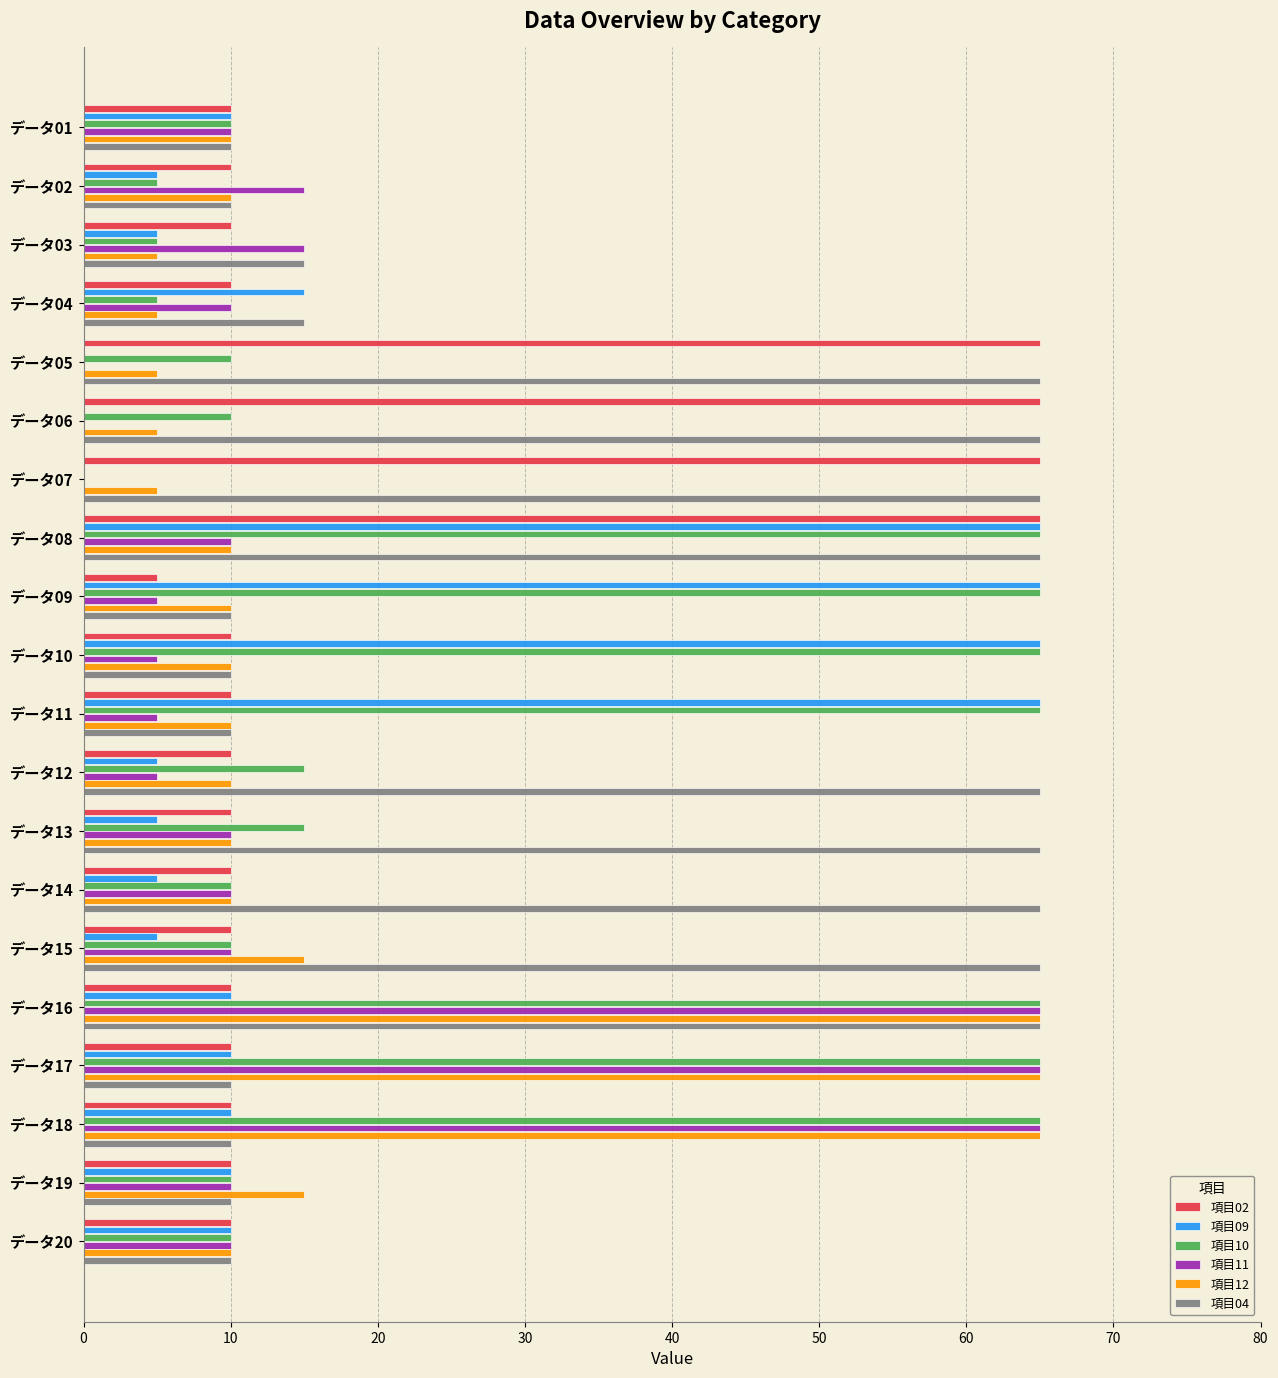

What is the sum of all 項目04 values?

705